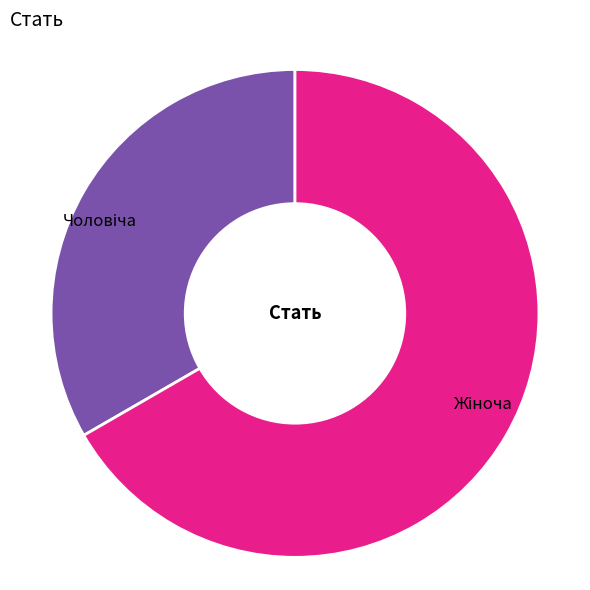

Is there a majority slice in this chart?

Yes